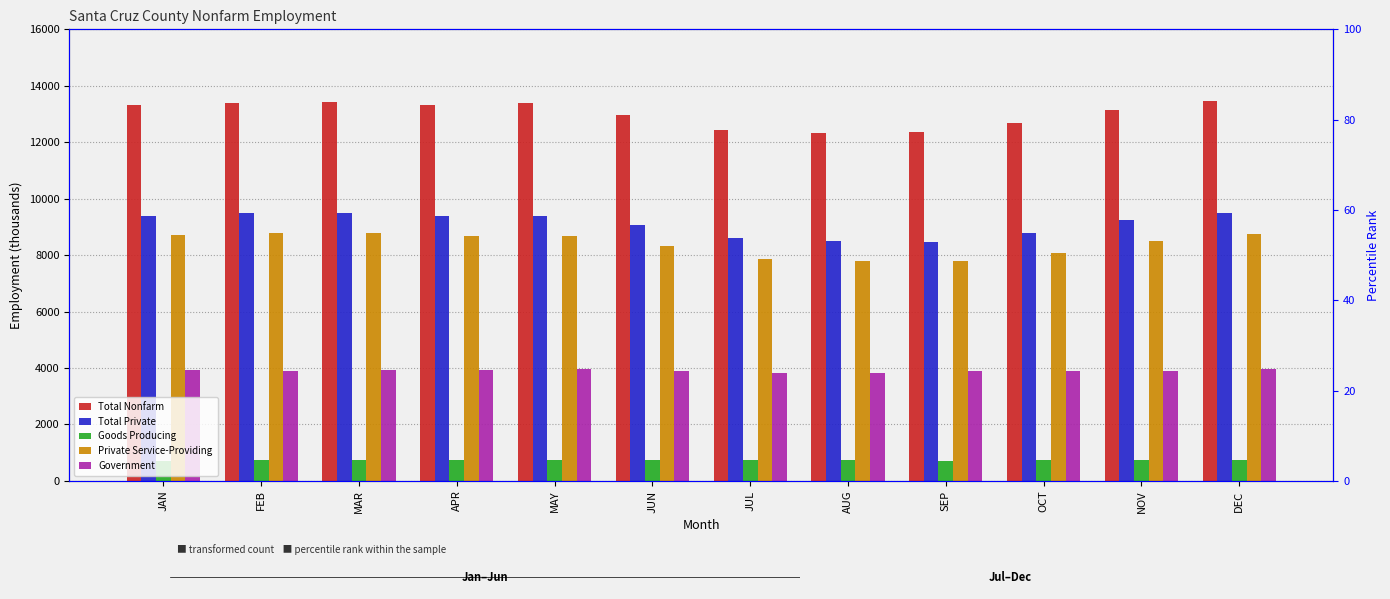

The Private Service-Providing series shows 14239 at JUN. True or false?

False